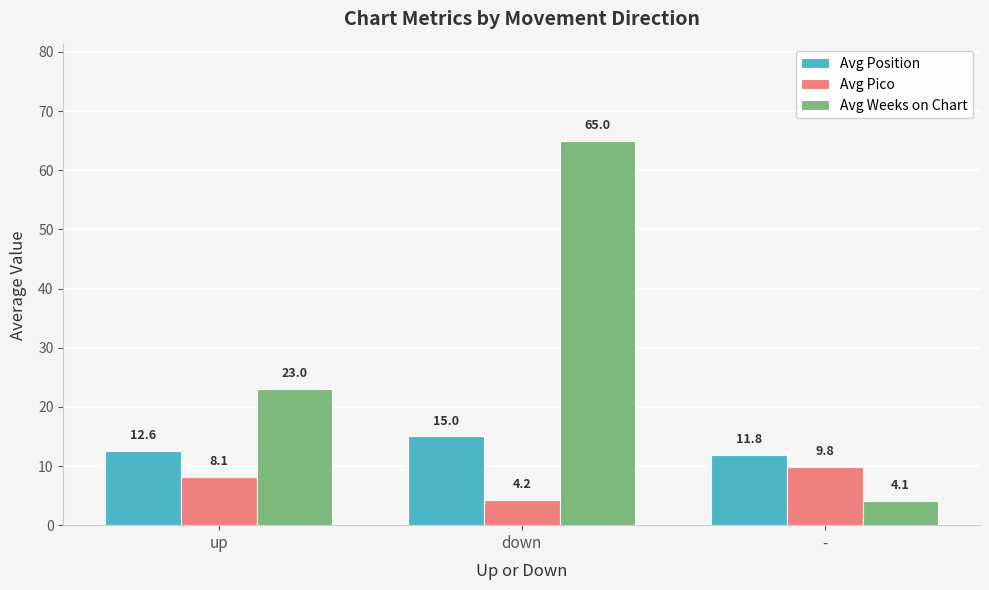

List the series in order of their peak value, lowest first.

Avg Pico, Avg Position, Avg Weeks on Chart